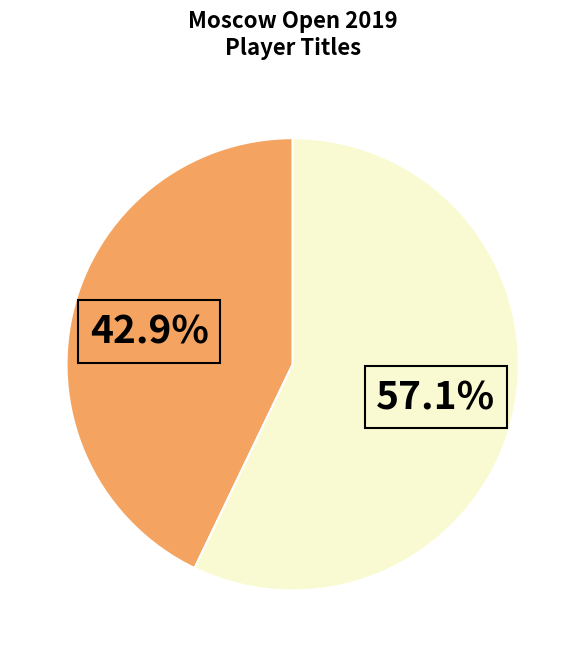

Does any single category account for the majority?

Yes